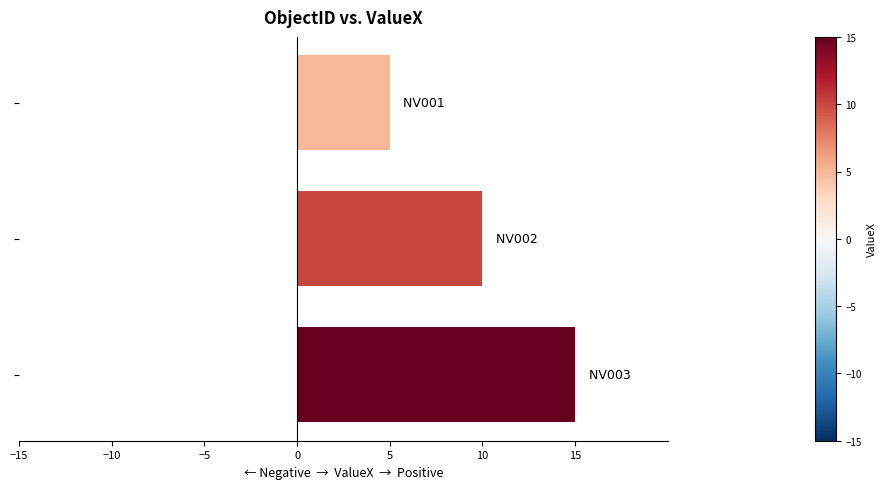

How many categories are shown in the chart?

3